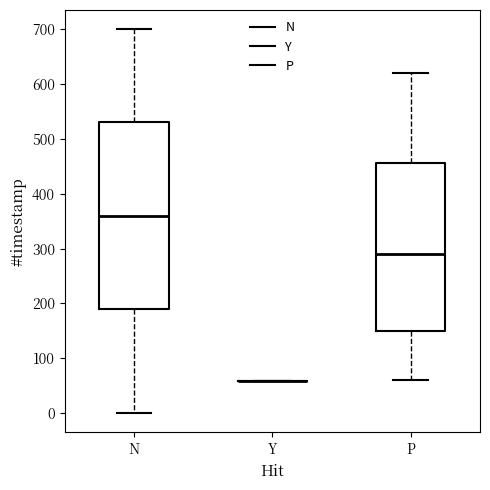

Reading left to right, transcribe this box plot: for each box, give where its median line is, the range the box spans, and where its two whiskers end, as read against the y-axis. The values are not printed on the chart, so give them approximately, as read against the axis.

N: median 360, box 190 to 530, whiskers 0 to 700
Y: box collapsed to a line at 60, whiskers 60 to 60
P: median 290, box 150 to 460, whiskers 60 to 620